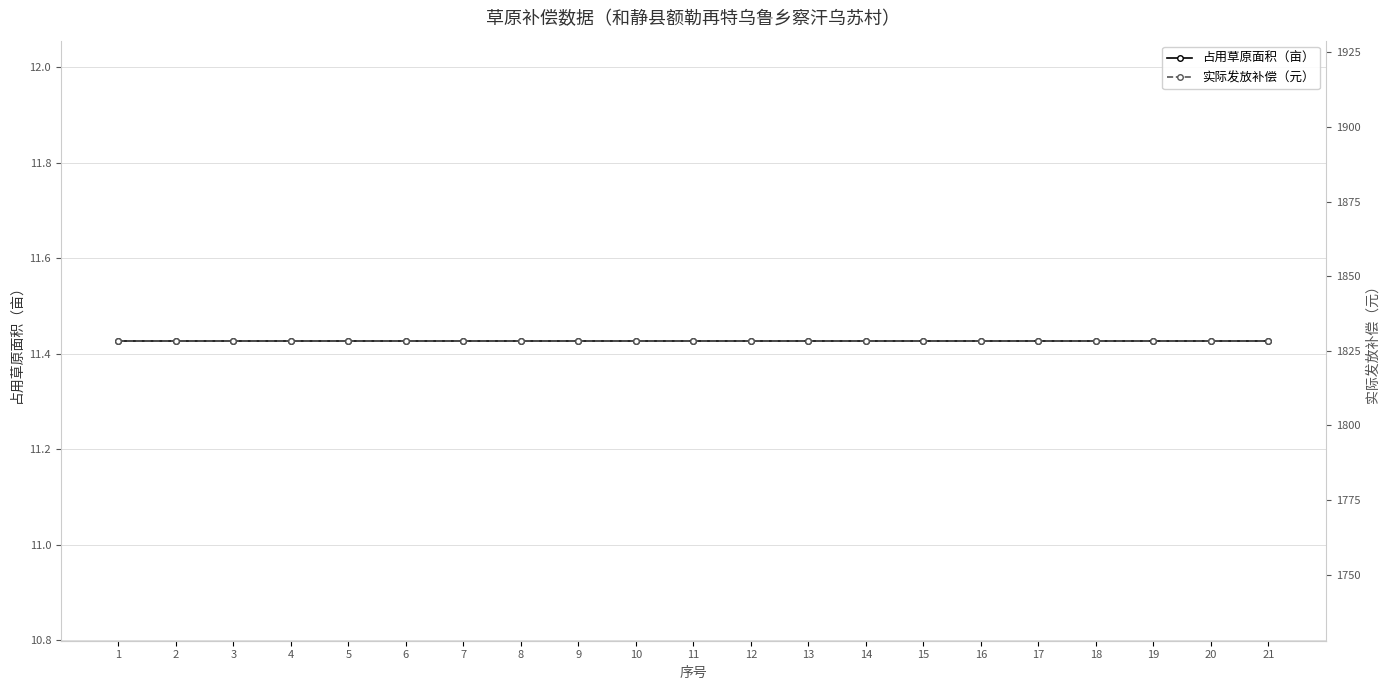

True or false: 占用草原面积（亩） and 实际发放补偿（元） cross at least once.

False